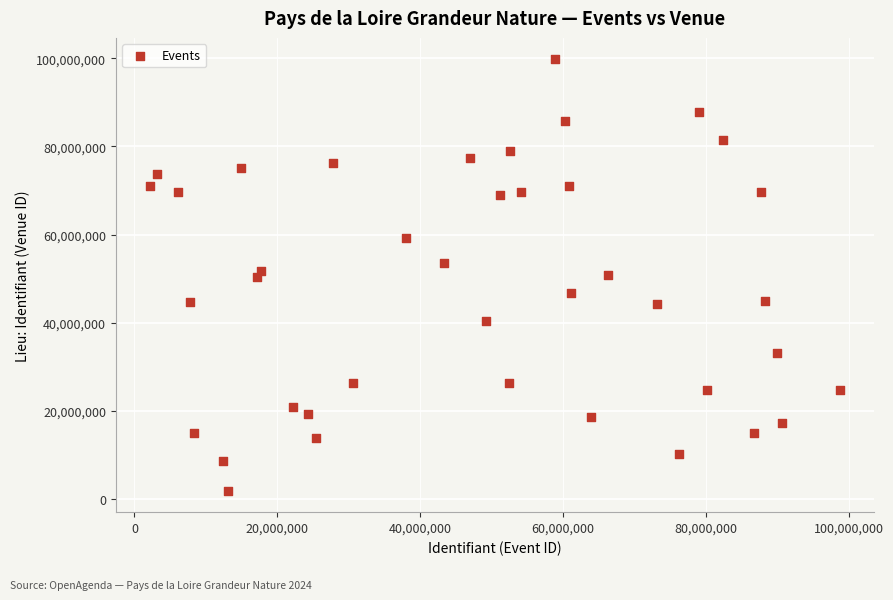

What is the range of Y values (max minus min)?

97761423